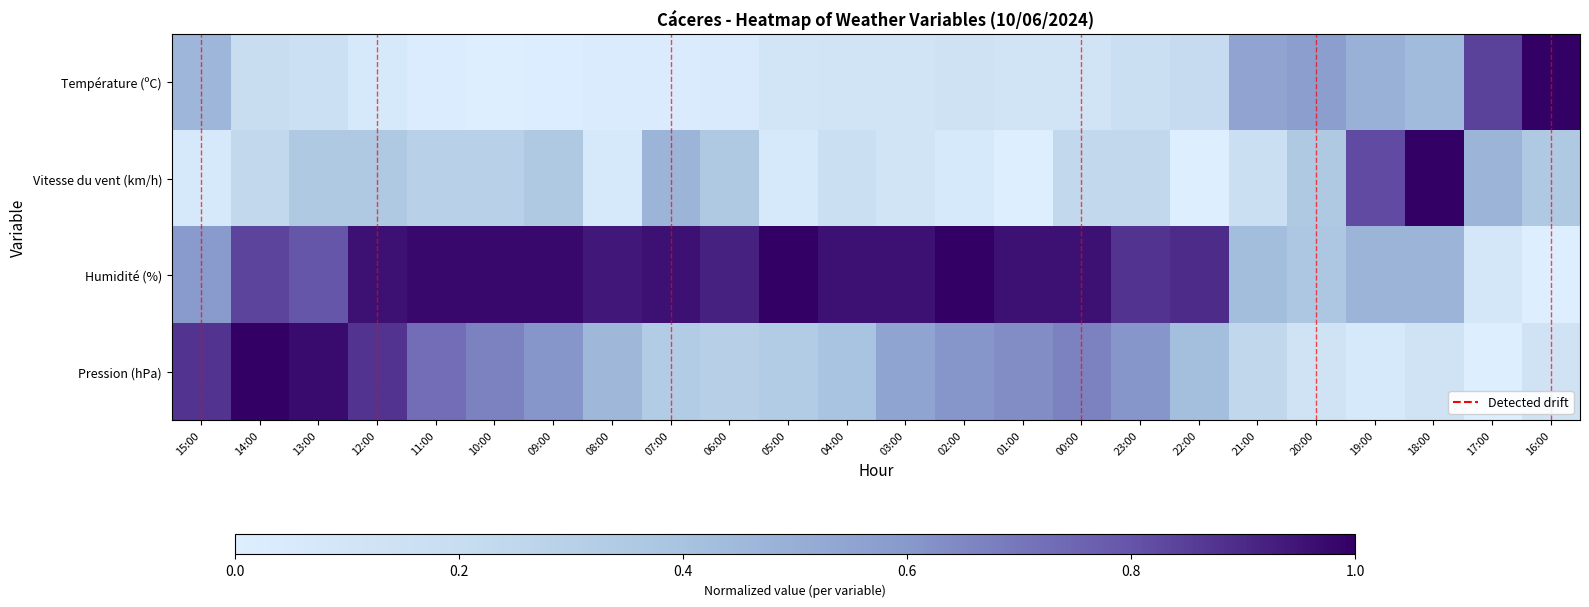

Read the Température (ºC) value at 02:00.

0.1